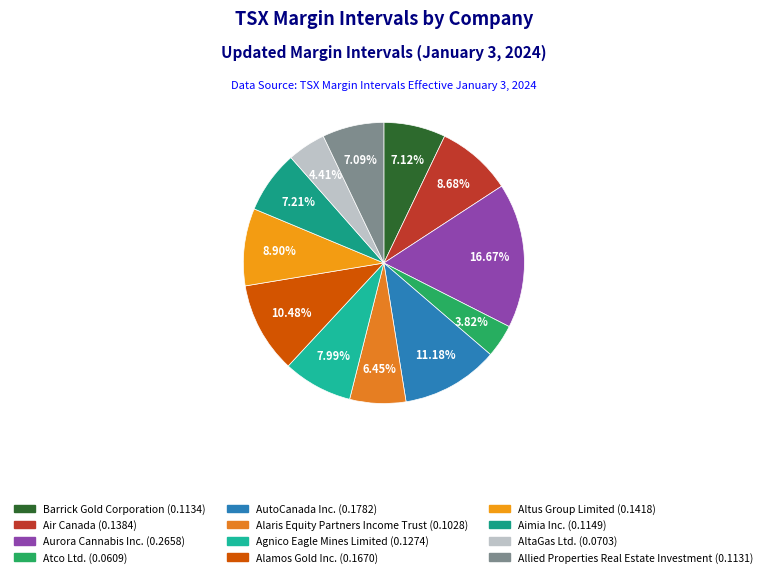

To the nearest percent, what is the difference between the largest and smallest slice percentages?

13%